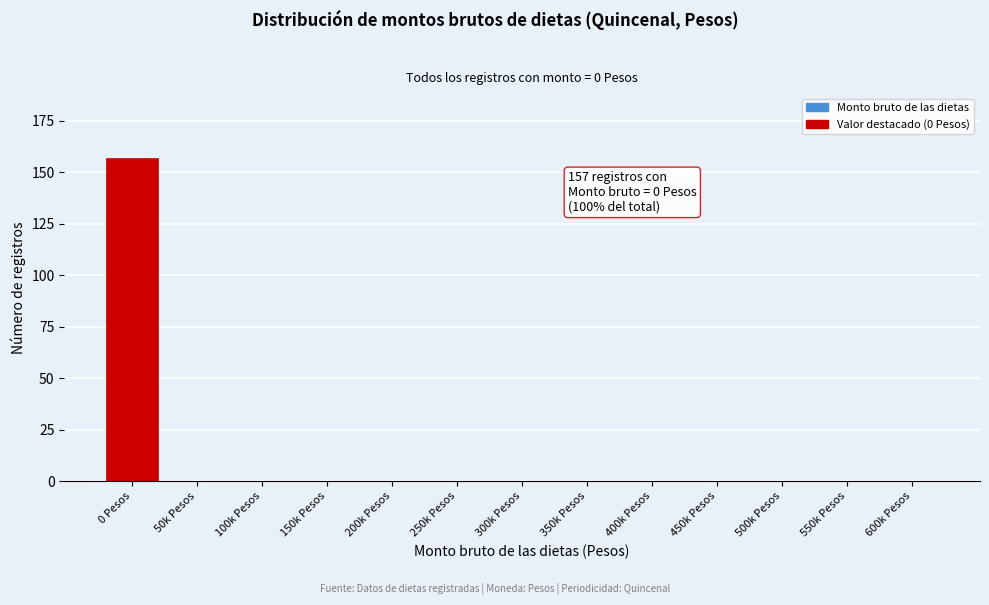

Reading left to right, transcribe all the data shown in this chart.

0 Pesos=157	50k Pesos=0	100k Pesos=0	150k Pesos=0	200k Pesos=0	250k Pesos=0	300k Pesos=0	350k Pesos=0	400k Pesos=0	450k Pesos=0	500k Pesos=0	550k Pesos=0	600k Pesos=0